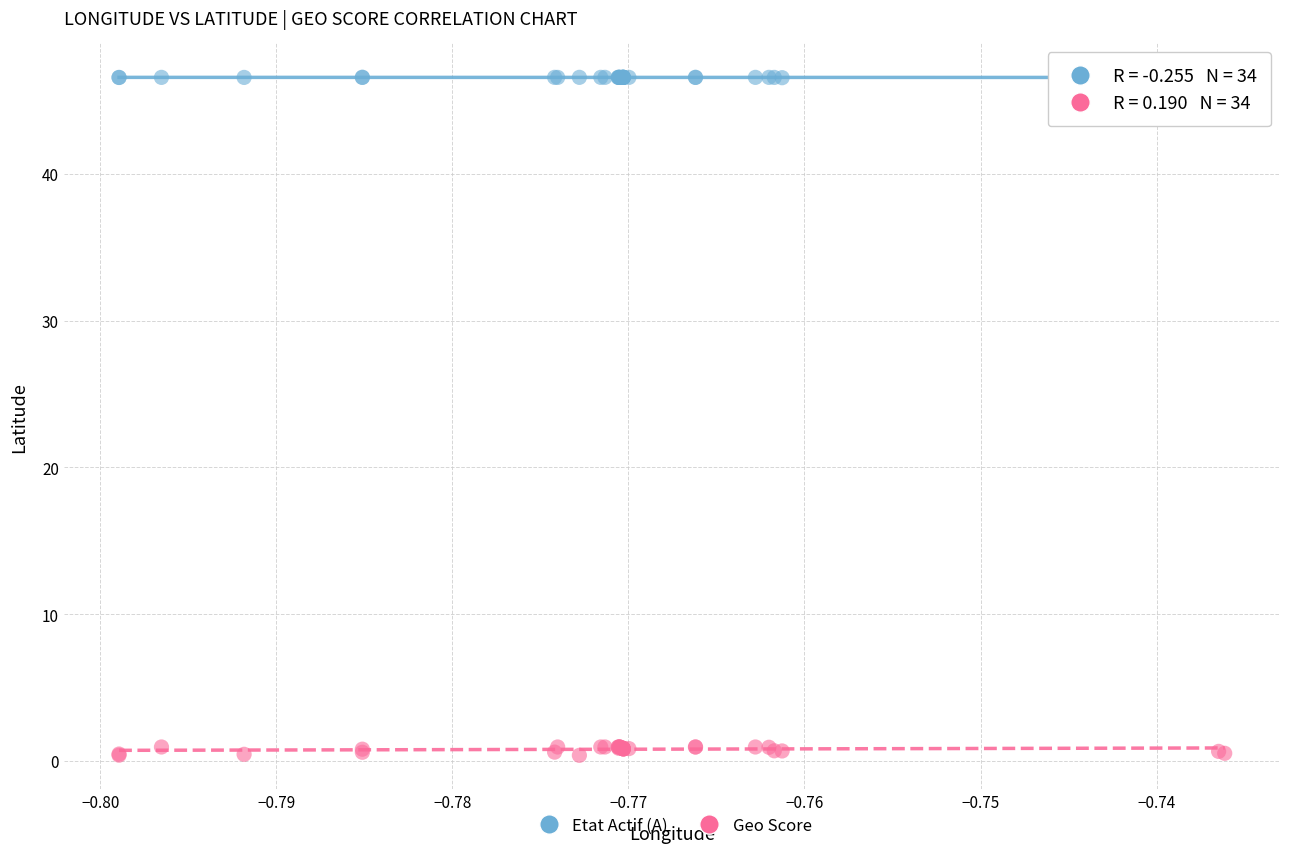

What are all the series names shown in the legend?

Etat Actif (A), Geo Score